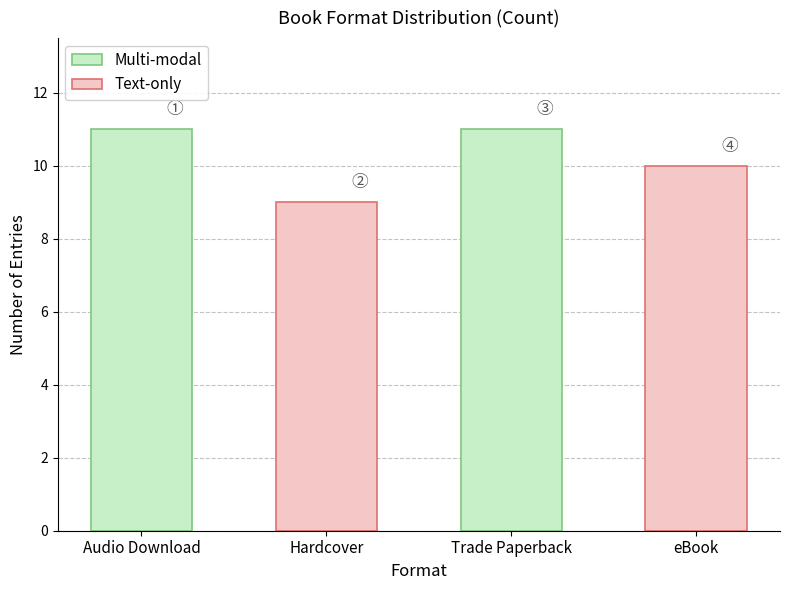

Which has a higher value, Trade Paperback or eBook?

Trade Paperback